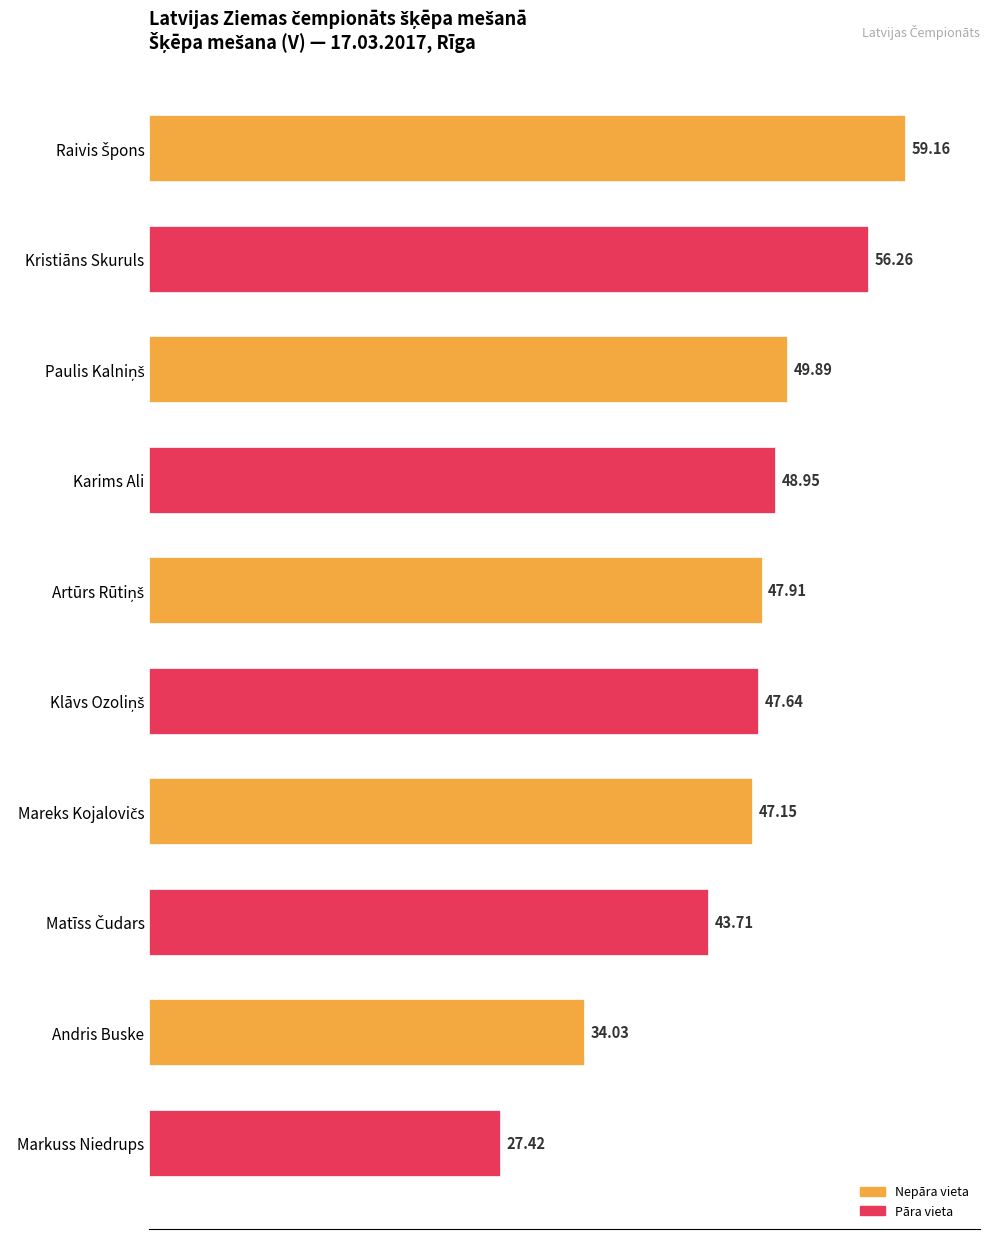

What is the sum of all values?

462.1